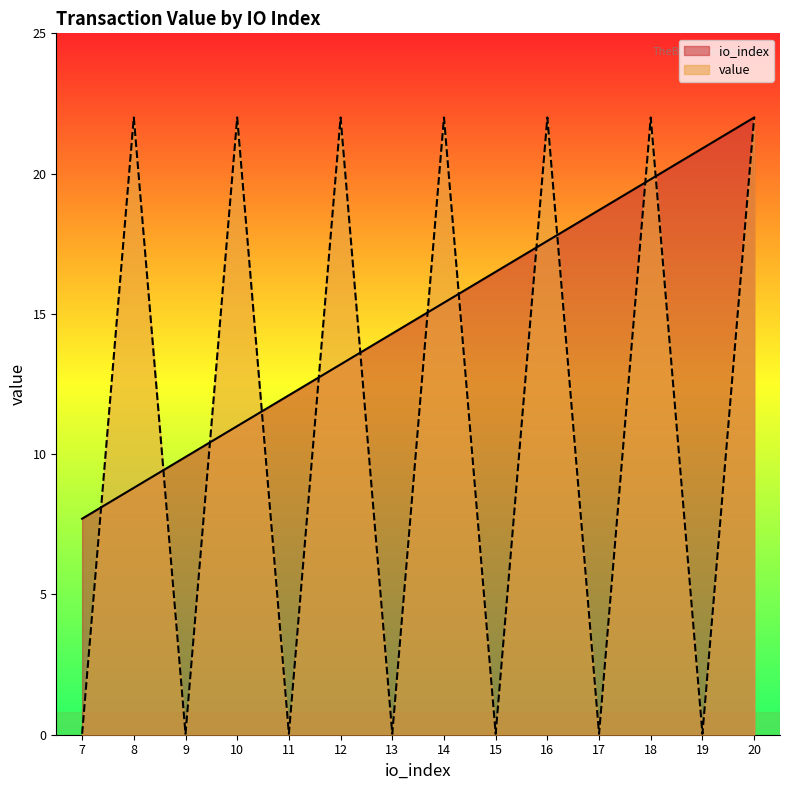

At which category is the sum across all series the highest?

20